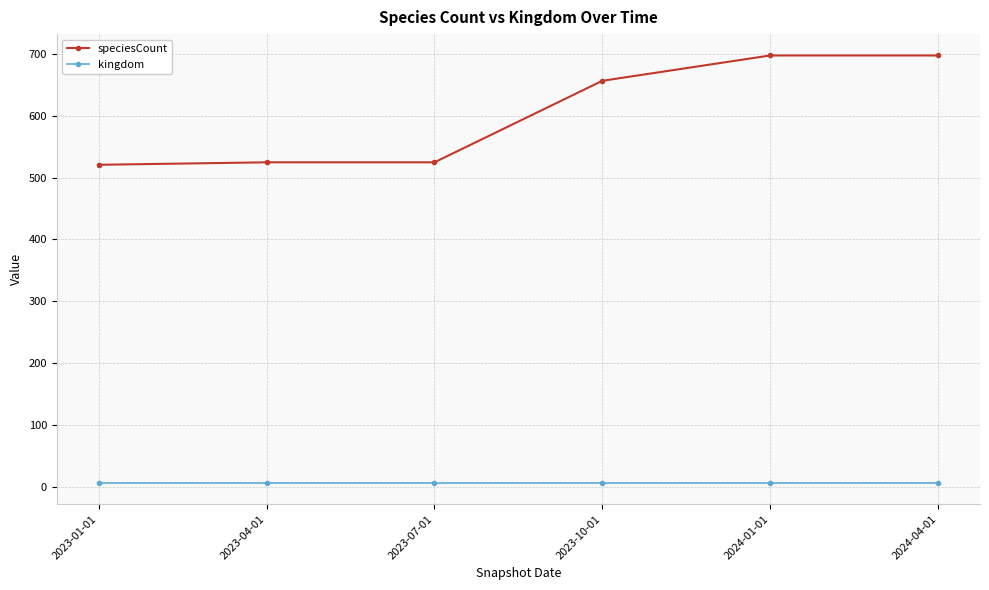

The value of kingdom at 2023-04-01 is 6. True or false?

True